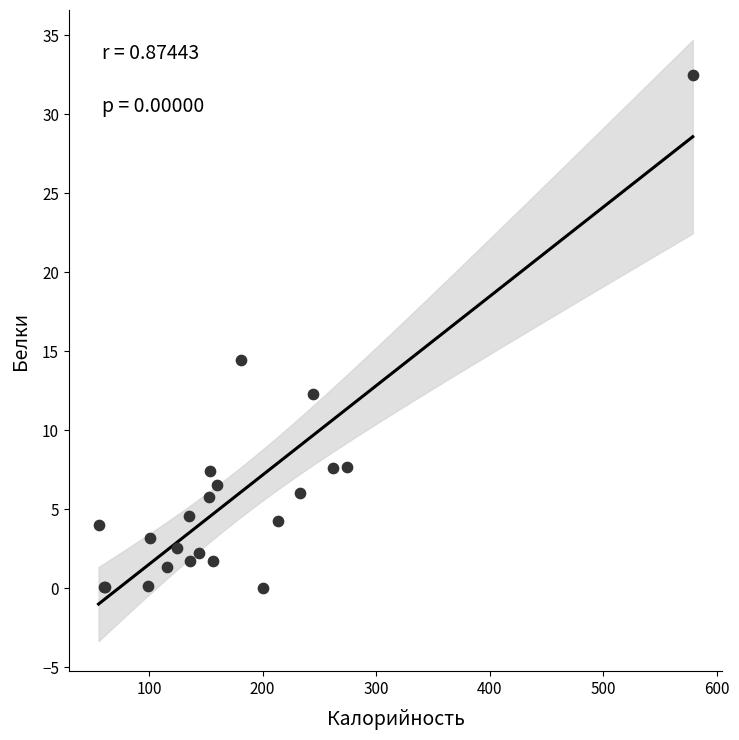

What Y value in the scatter plot is closest to 16?

14.4